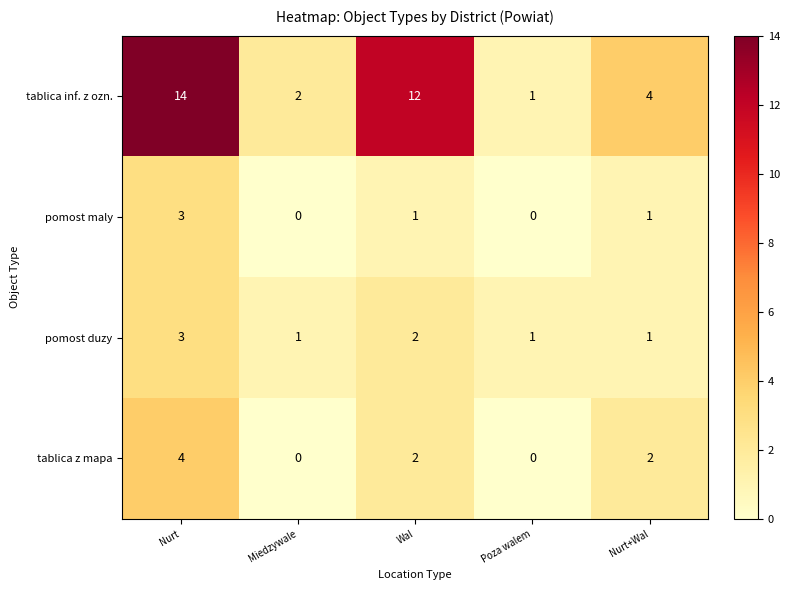

What is the spread (max minus min) of values at Nurt+Wal?

3